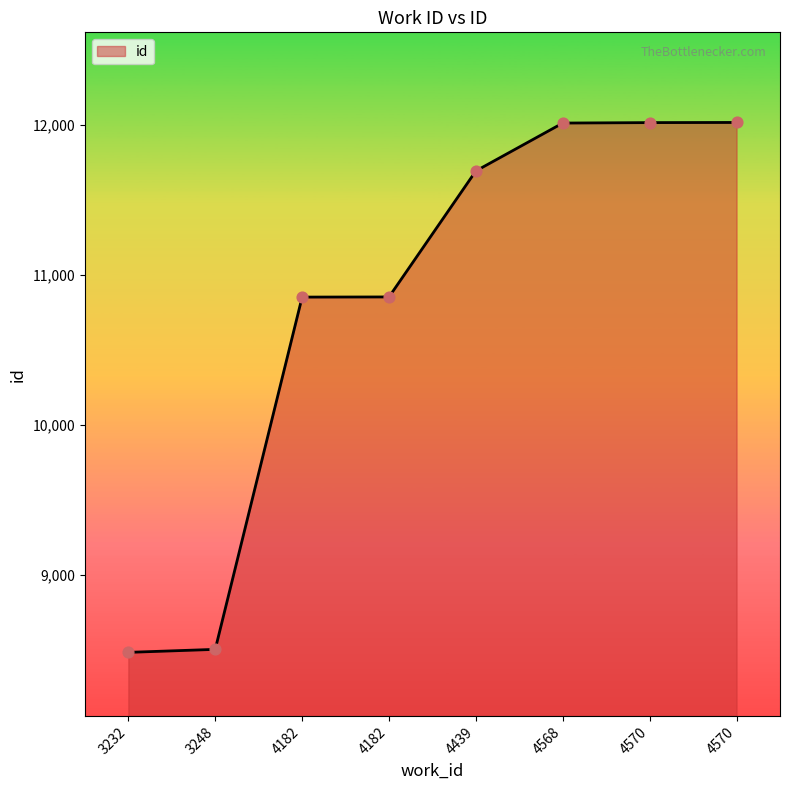

What is the change in value from 4439 to 4570?

+322